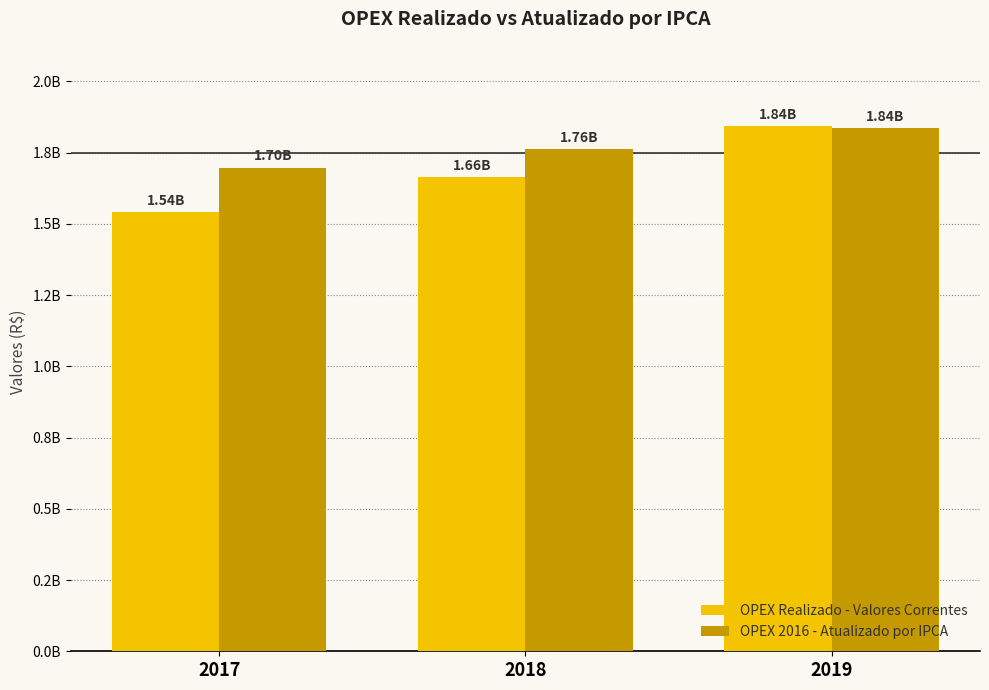

What is the total value across all series at 2017?

3237343959.6